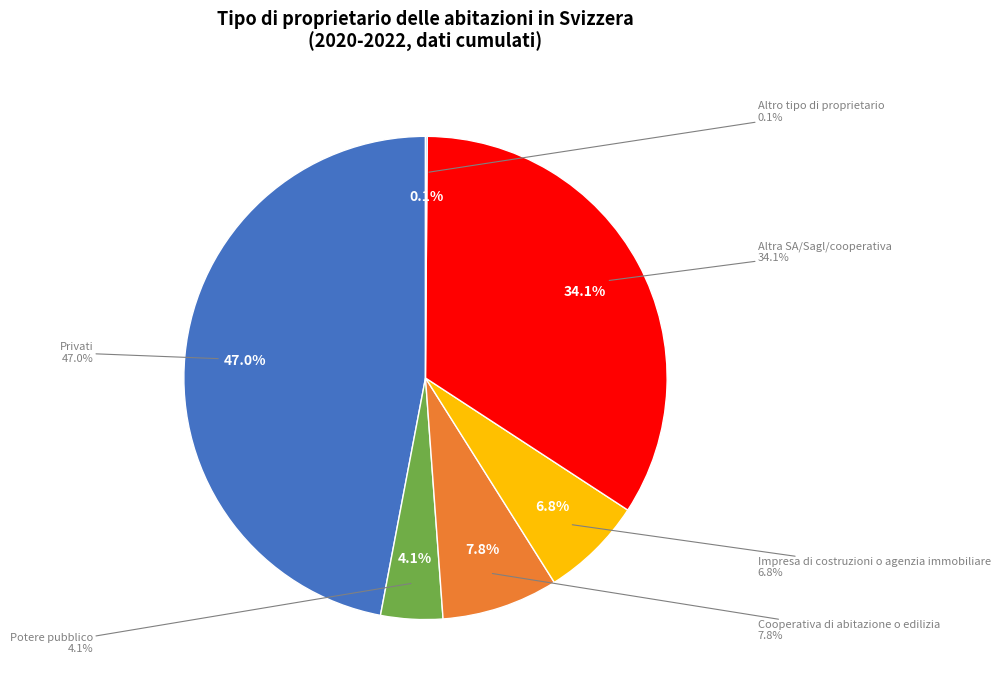

Combined, what portion of the pie is Potere pubblico and Cooperativa di abitazione o edilizia?

11.9%